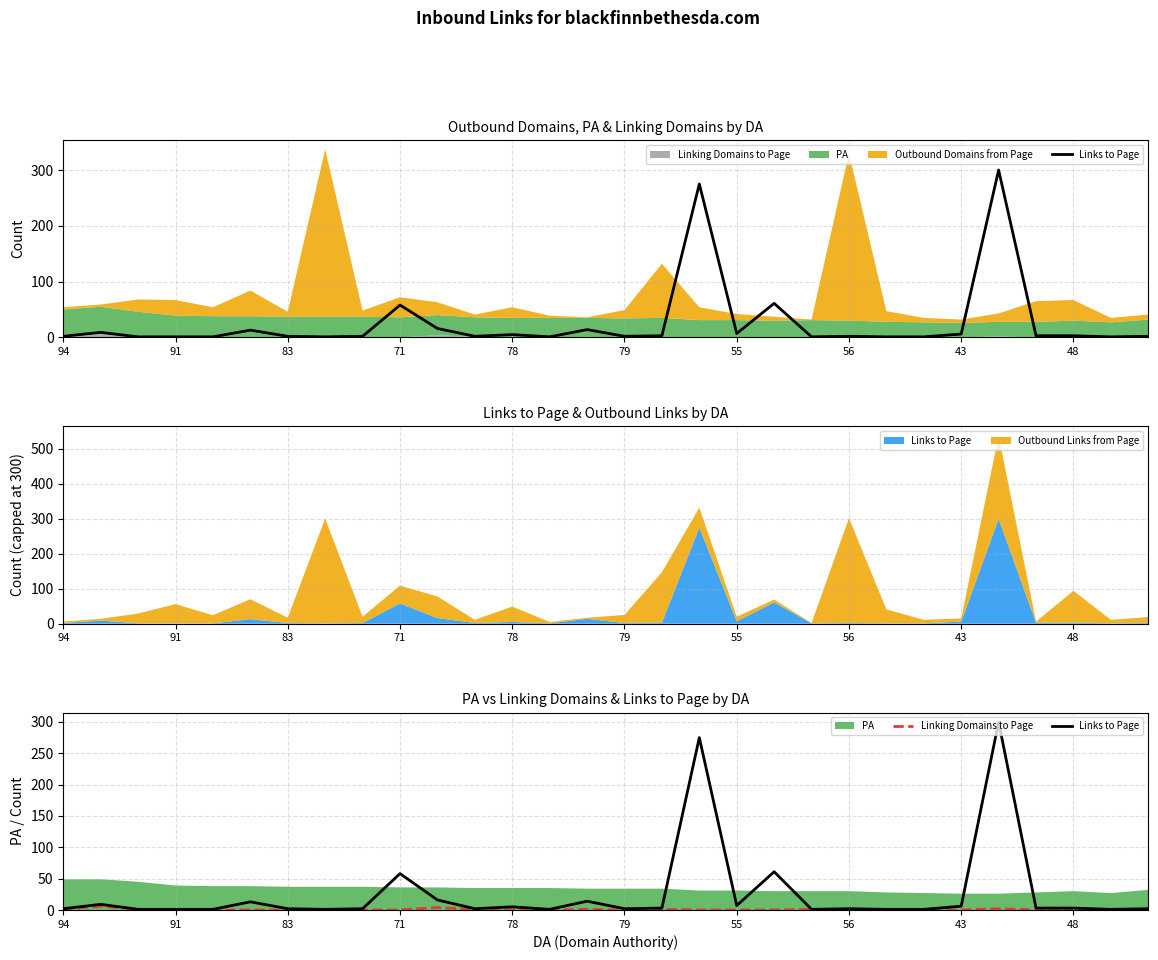

What is the difference between the maximum and minimum values in the Linking Domains to Page series?

6